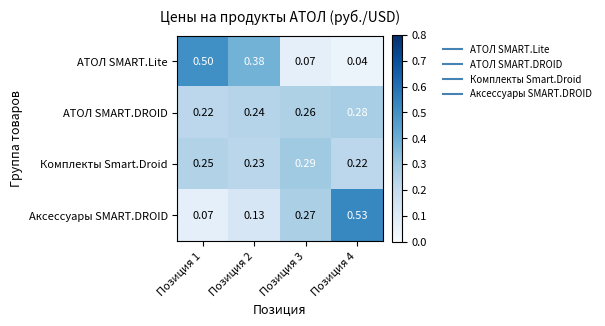

Rank the series by their maximum value, from highest to lowest.

Аксессуары SMART.DROID, АТОЛ SMART.Lite, Комплекты Smart.Droid, АТОЛ SMART.DROID